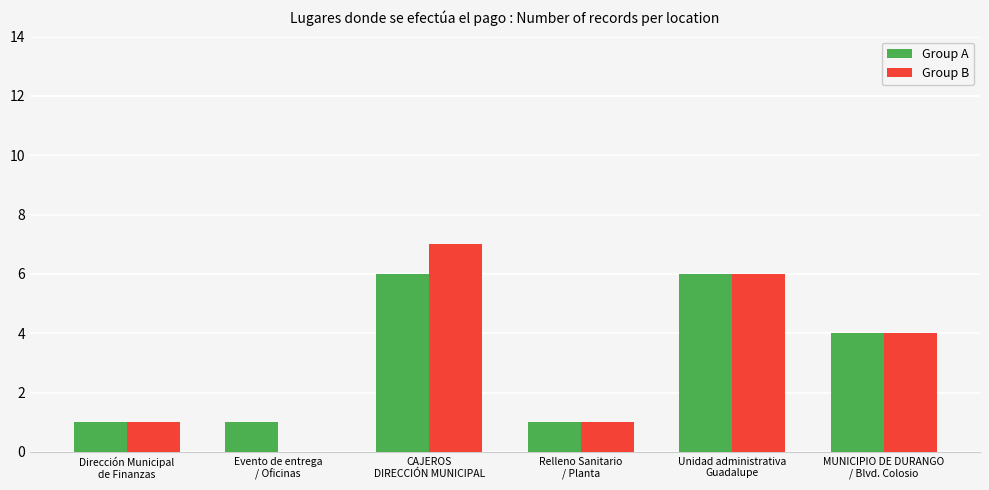

At which category is the sum across all series the highest?

CAJEROS
DIRECCIÓN MUNICIPAL